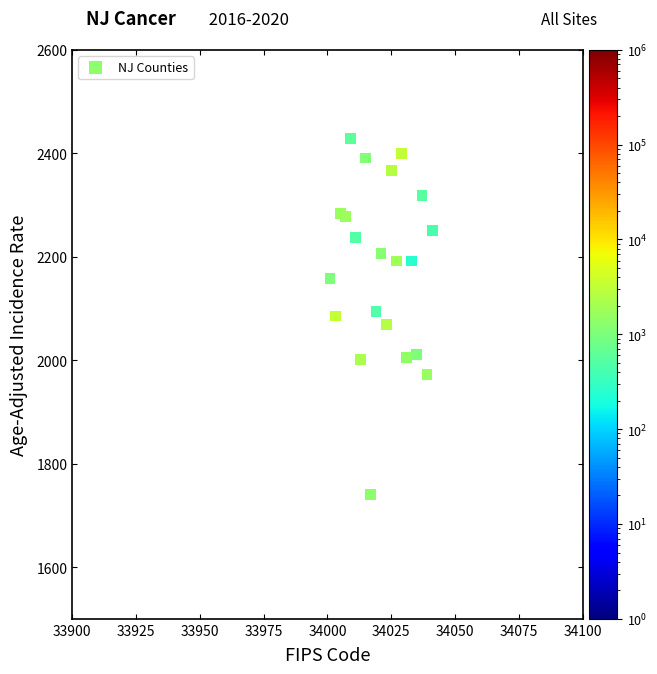

What is the range of Y values (max minus min)?

687.8